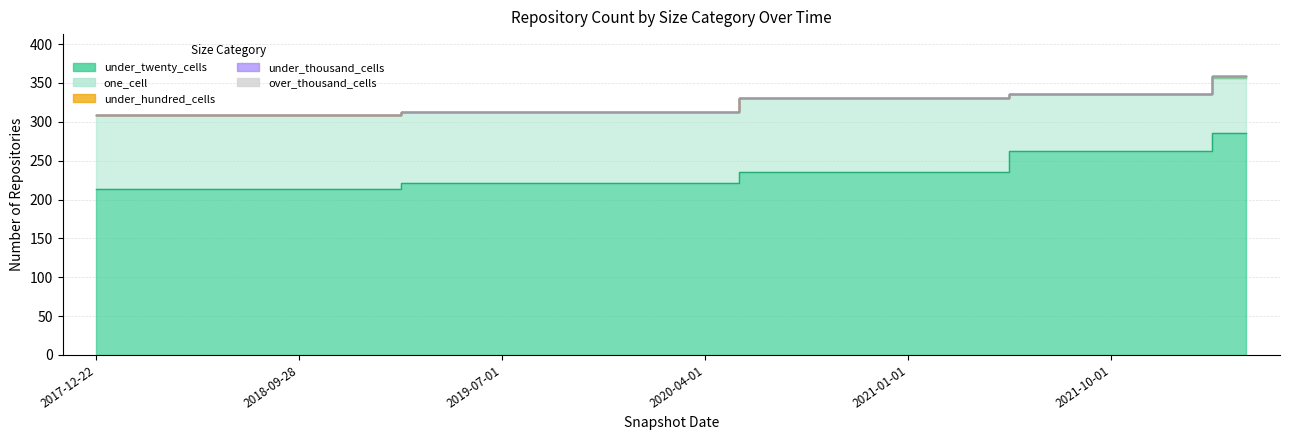

Which has a higher value, 2018-09-28 or 2020-04-01?

2020-04-01